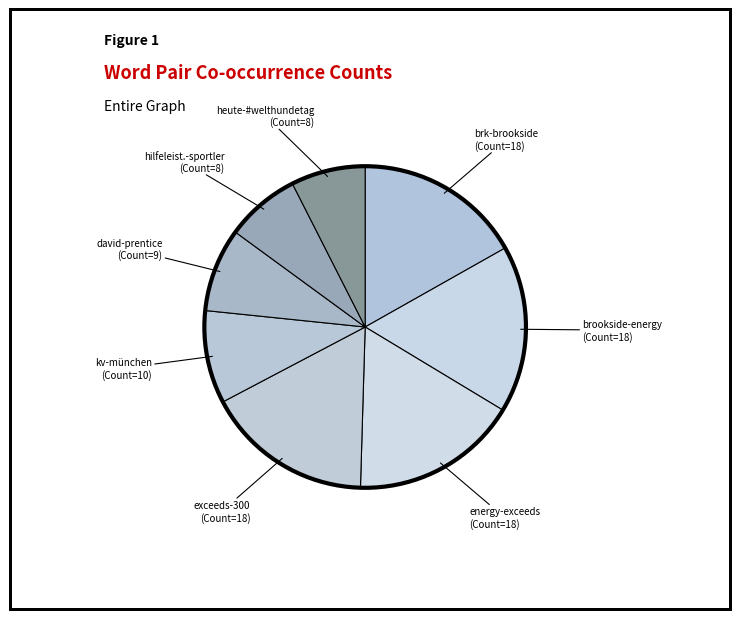

Combined, do energy-exceeds (Count=18) and hilfeleist.-sportler (Count=8) account for over 50%?

No